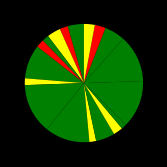

Which category has the biggest portion of the pie?

Fasolka szparagowa